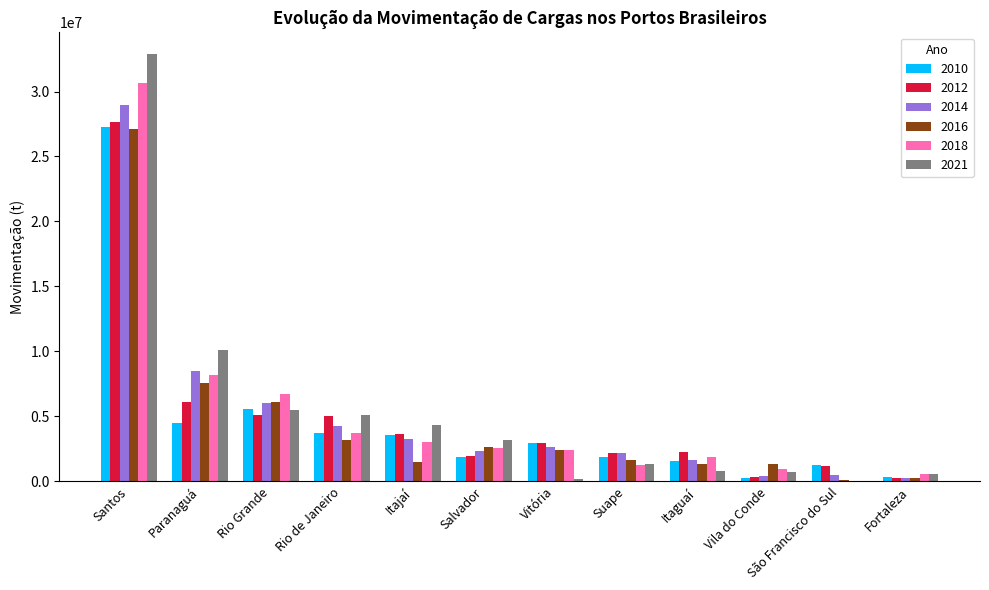

At which category is the sum across all series the highest?

Santos